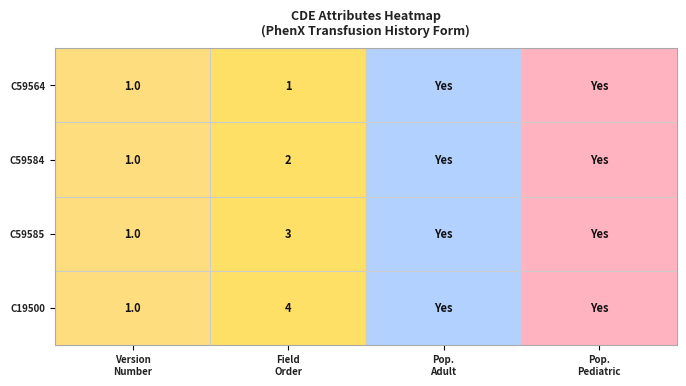

Which series has the largest total across all categories?

C19500